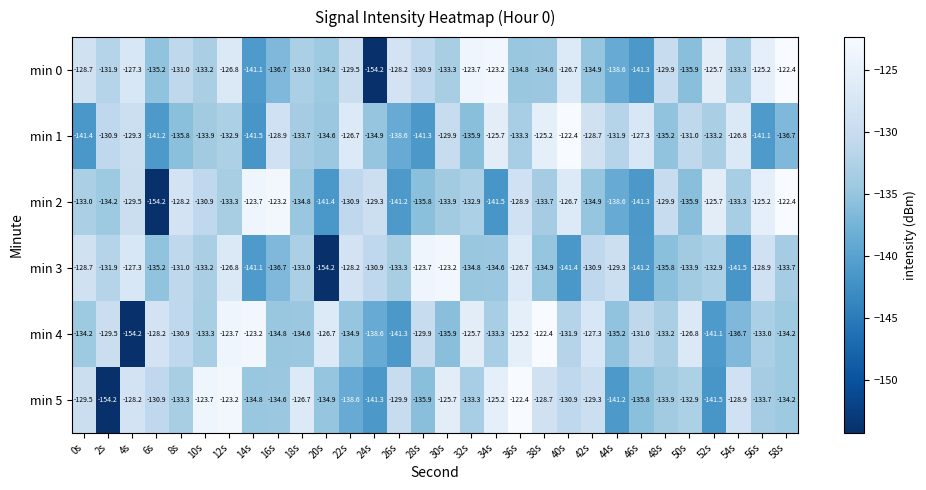

At which category is the sum across all series the highest?

12s